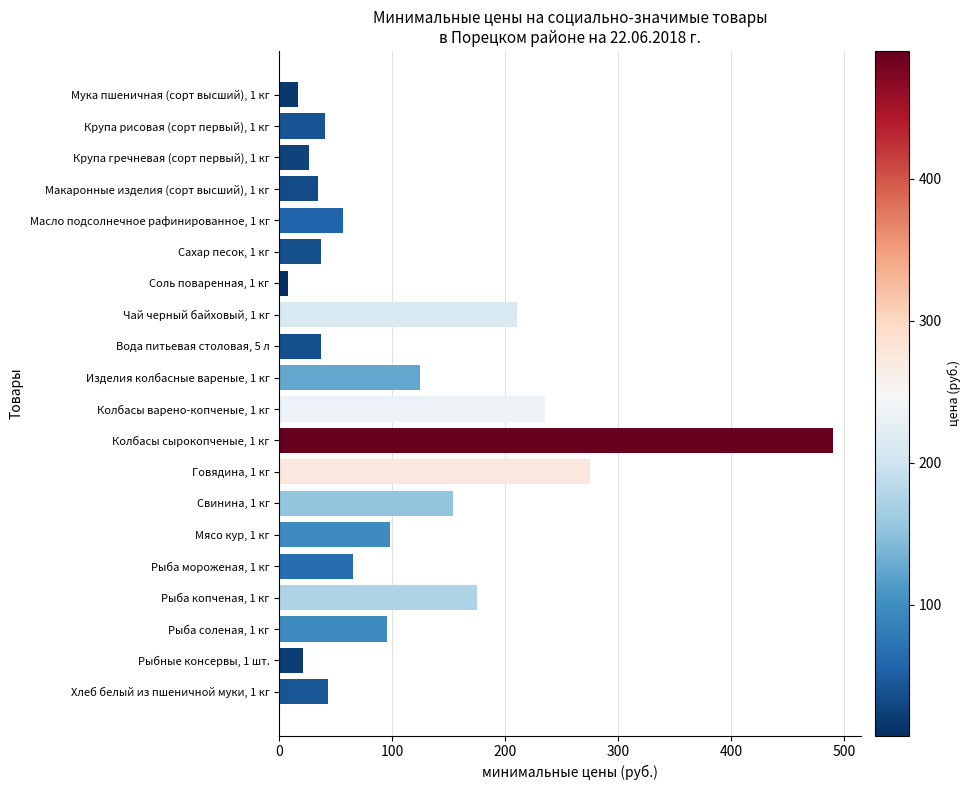

Approximately how many times larger is the value at Рыбные консервы, 1 шт. compared to Сахар песок, 1 кг?

0.6